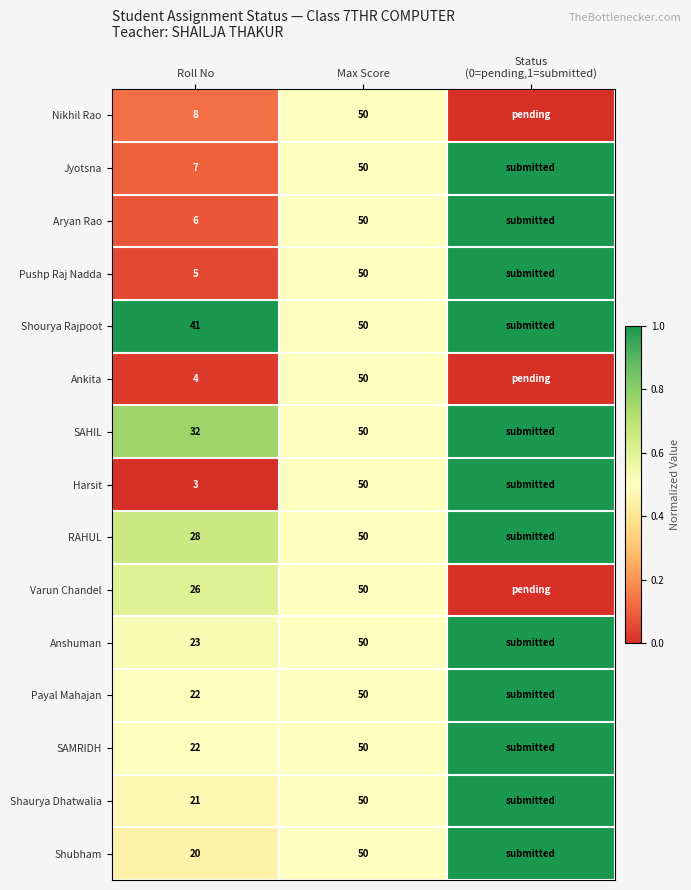

Is it true that SAMRIDH equals 50 at Max Score?

True